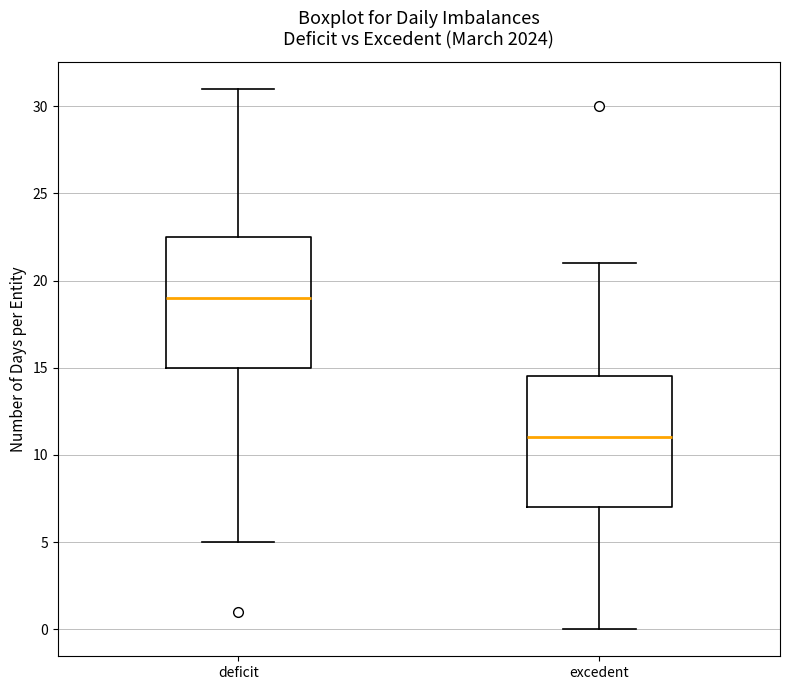

Where is the upper edge of the box for deficit on the y-axis? The values are not printed on the chart, so give them approximately, as read against the axis.

22.5